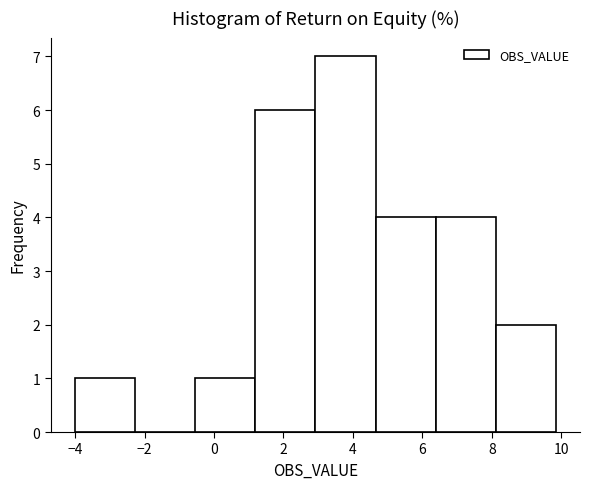

Over which range of the x-axis is the bar tallest?

3.0 to 4.6